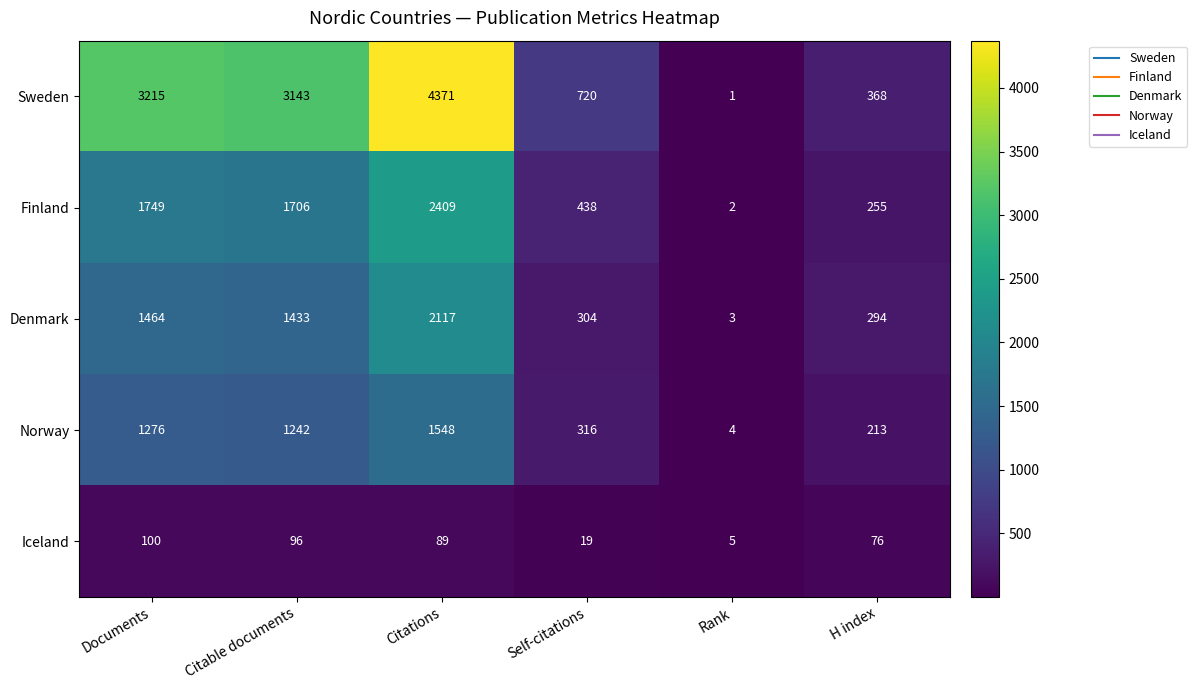

Which series changed the most between Citable documents and Rank?

Sweden